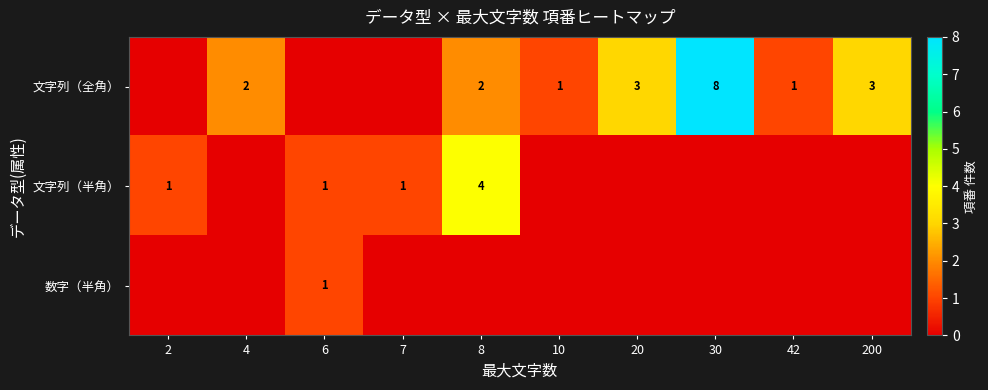

Is it true that 文字列（全角） equals 5 at 20?

False